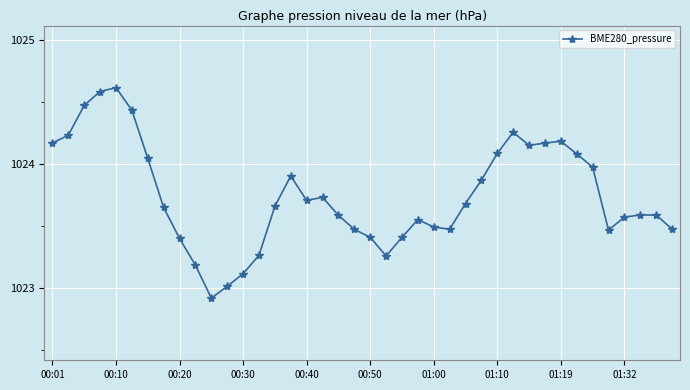

What is the minimum value shown in the chart?

1022.9